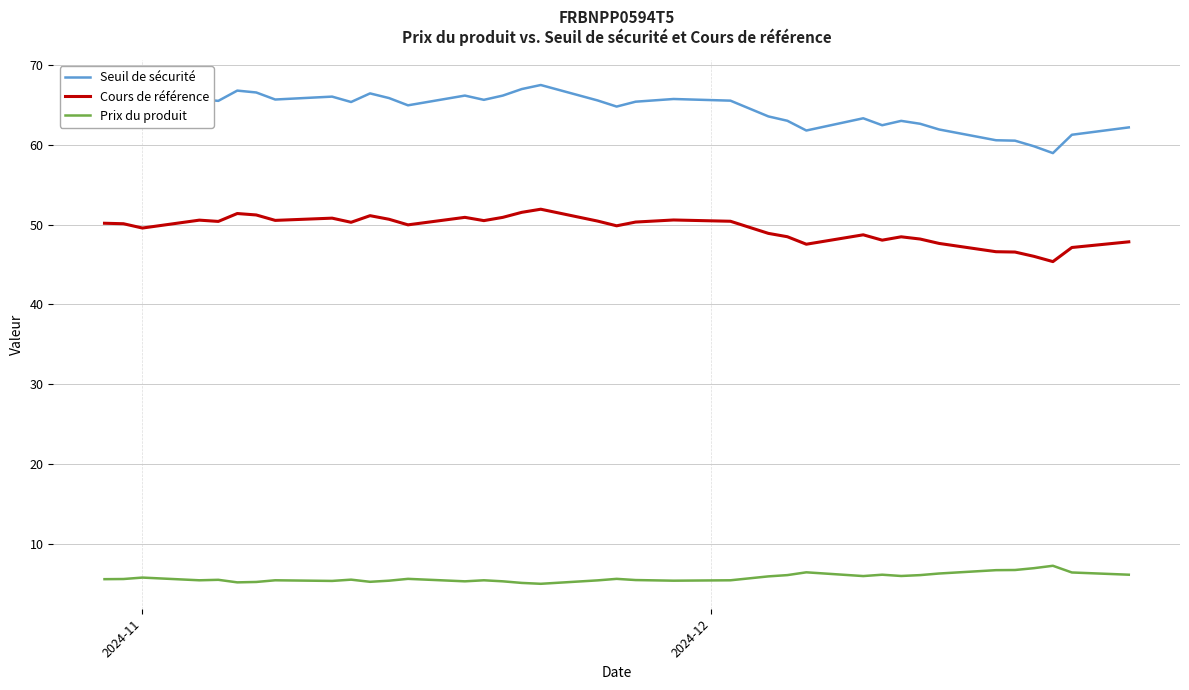

What are all the series names shown in the legend?

Seuil de sécurité, Cours de référence, Prix du produit